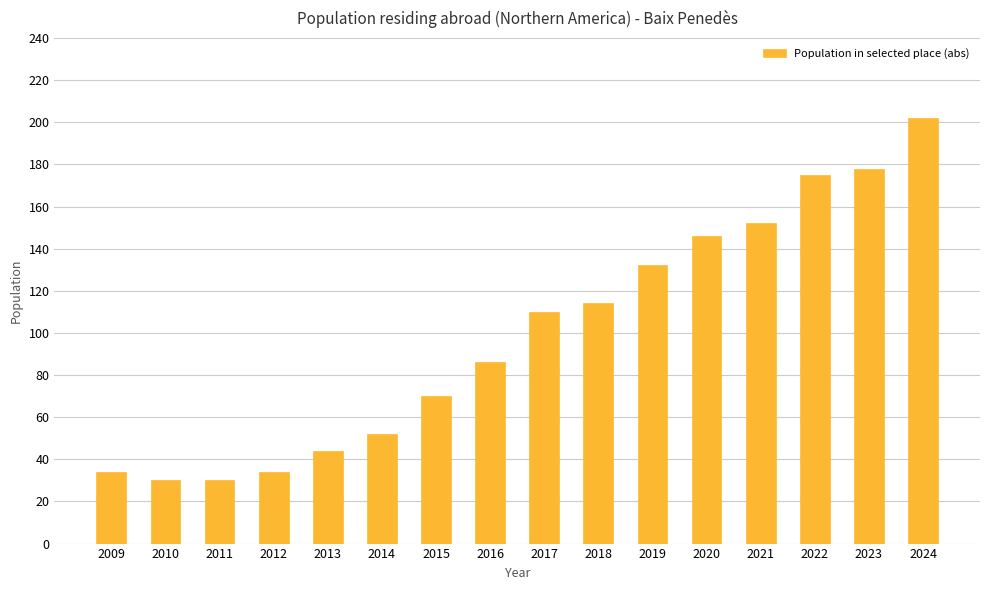

How many distinct data groups are displayed?

1